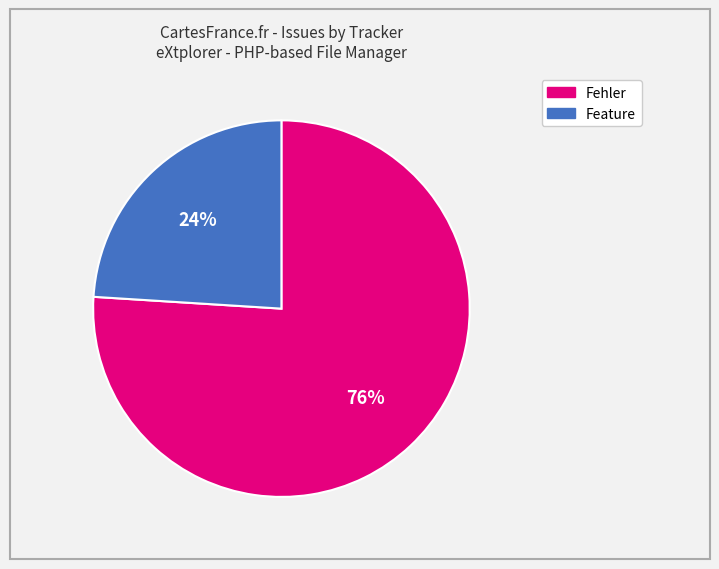

Does Fehler account for over 50% of the chart?

Yes